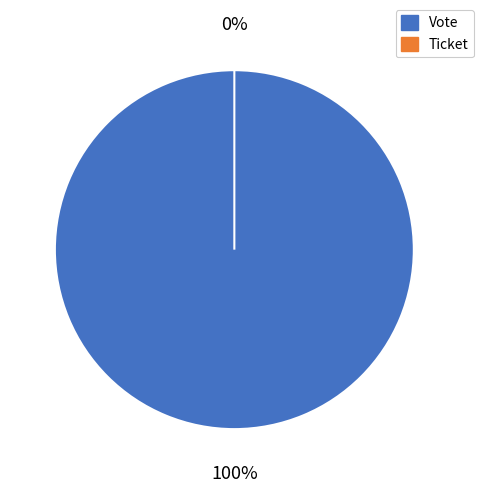

To the nearest percent, what portion does Vote represent?

100%